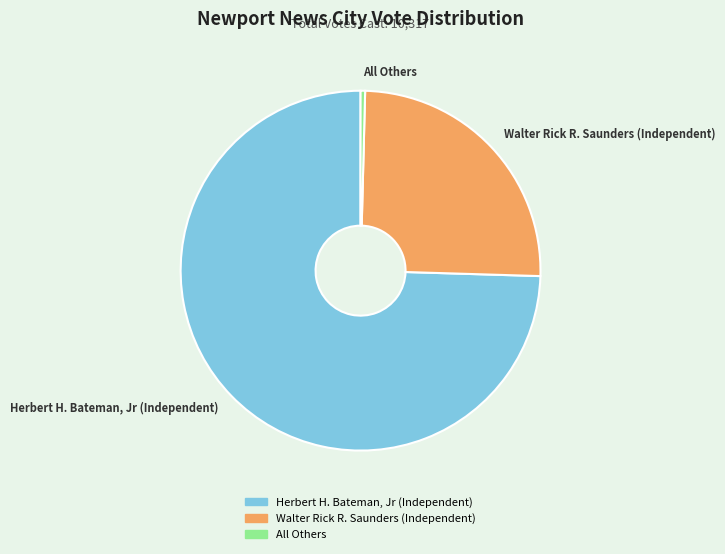

Combined, do All Others and Walter Rick R. Saunders (Independent) account for over 50%?

No